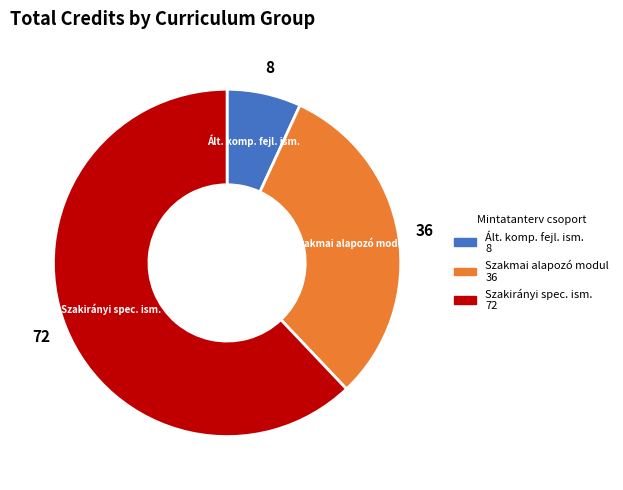

Is there a majority slice in this chart?

Yes